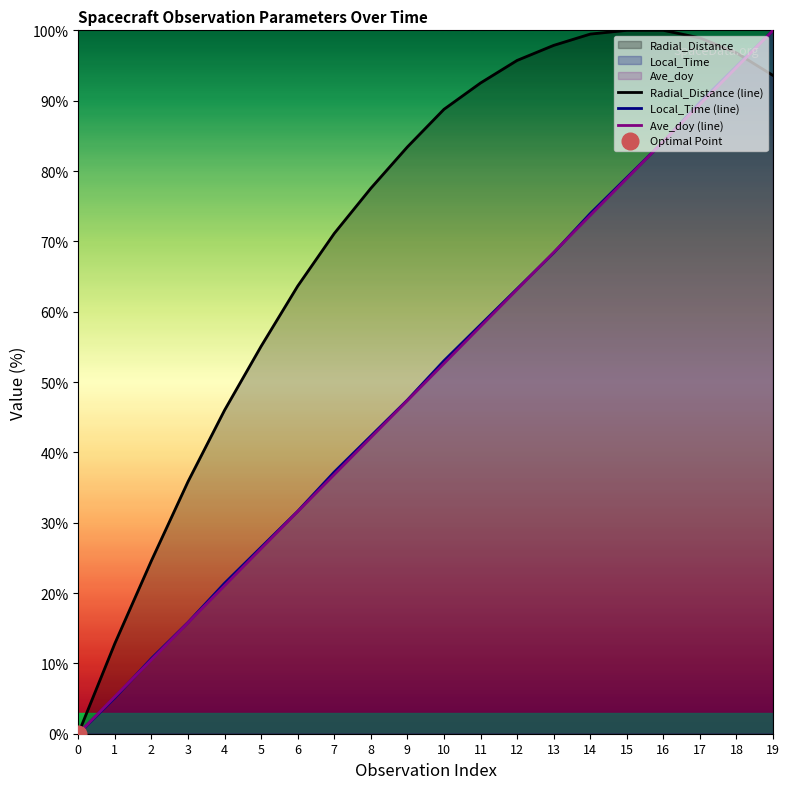

Between 6 and 17, which is larger?

17